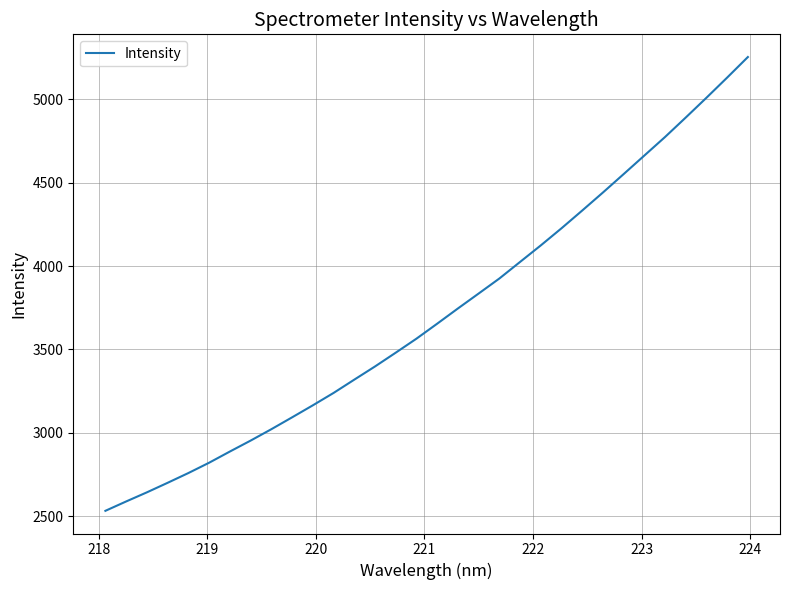

What is the difference between the maximum and minimum values?

2722.7